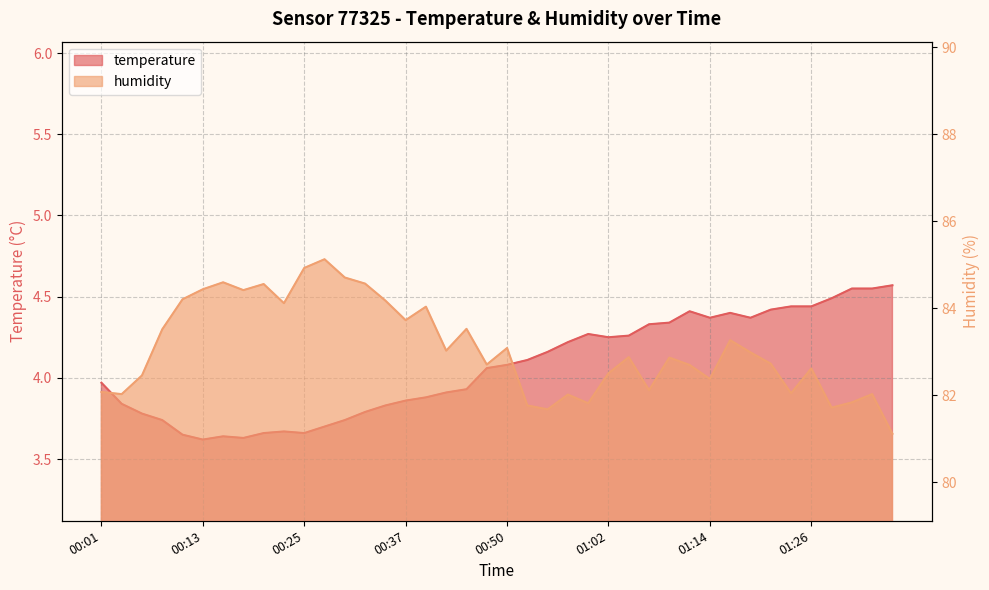

What are all the series names shown in the legend?

temperature, humidity